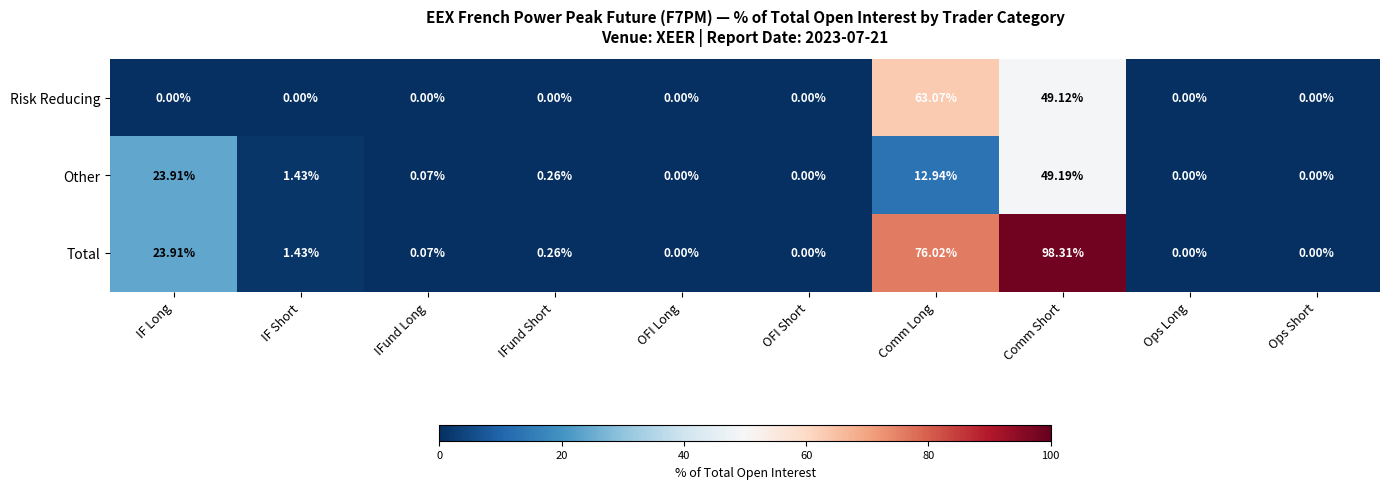

Which series changed the most between IFund Short and Comm Long?

Total